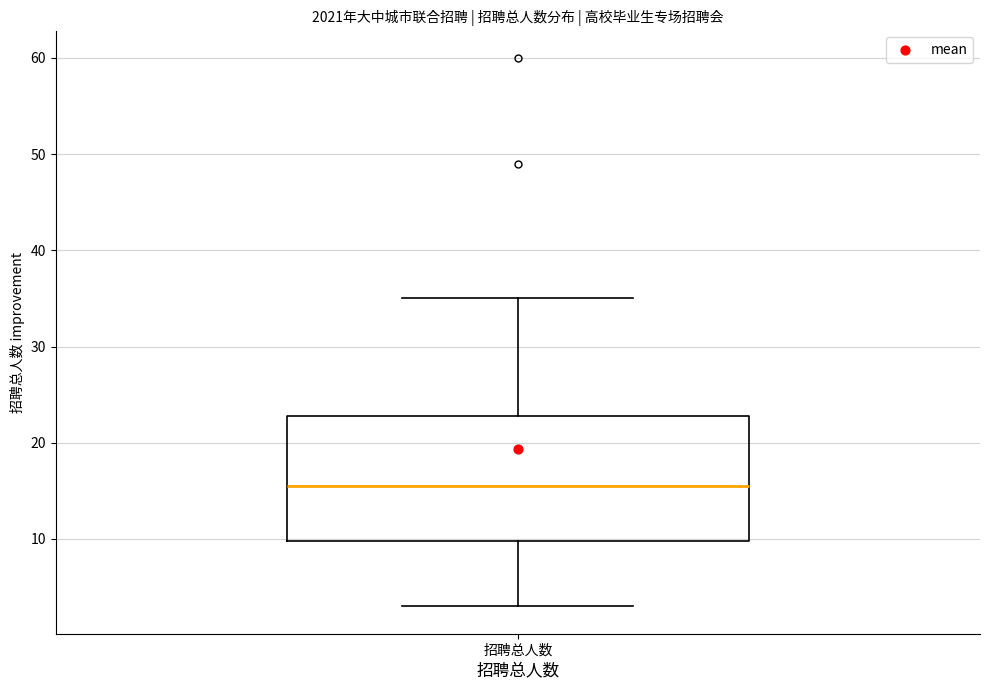

Transcribe this box plot: give where the median line is, the range the box spans, and where the two whiskers end, as read against the y-axis. The values are not printed on the chart, so give them approximately, as read against the axis.

median 16, box 10 to 23, whiskers 3 to 35